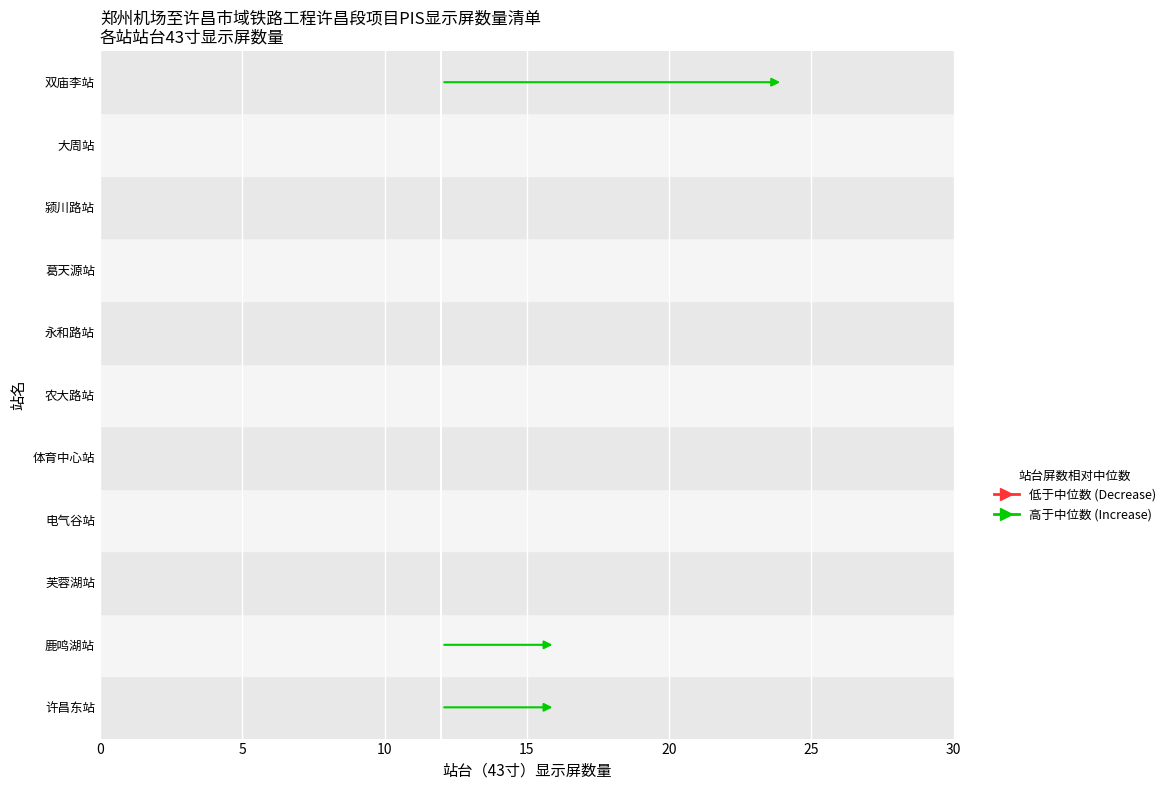

Is it true that the value at 葛天源站 is 3?

False